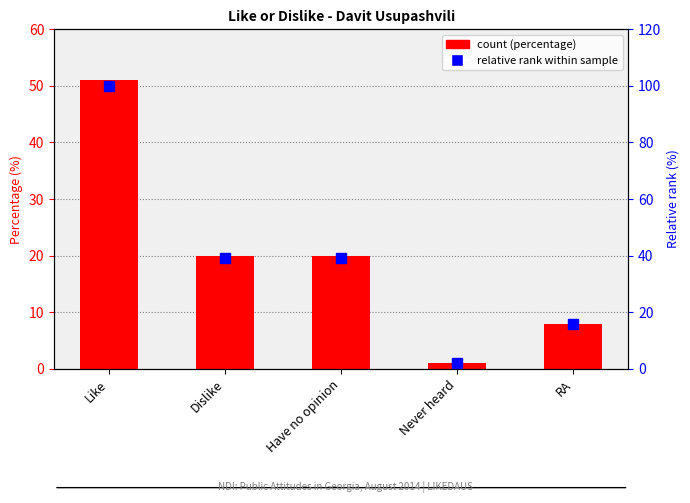

Rank the series by their maximum value, from lowest to highest.

Percentage (%), Relative rank within sample